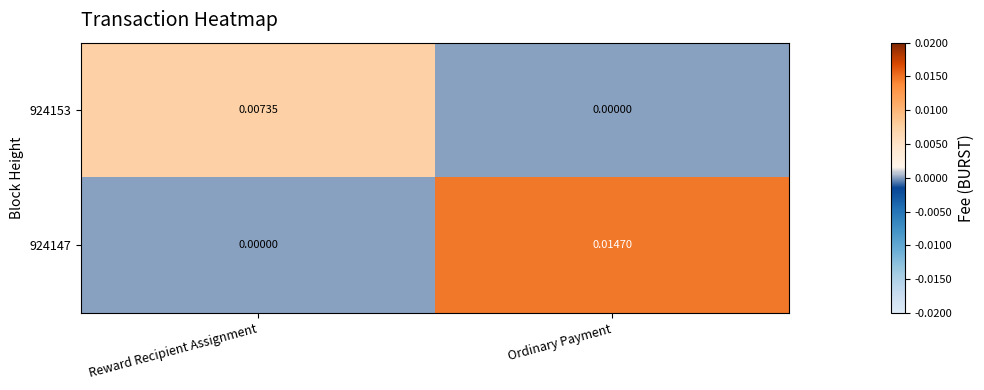

How many values in the 924147 series exceed 0?

1